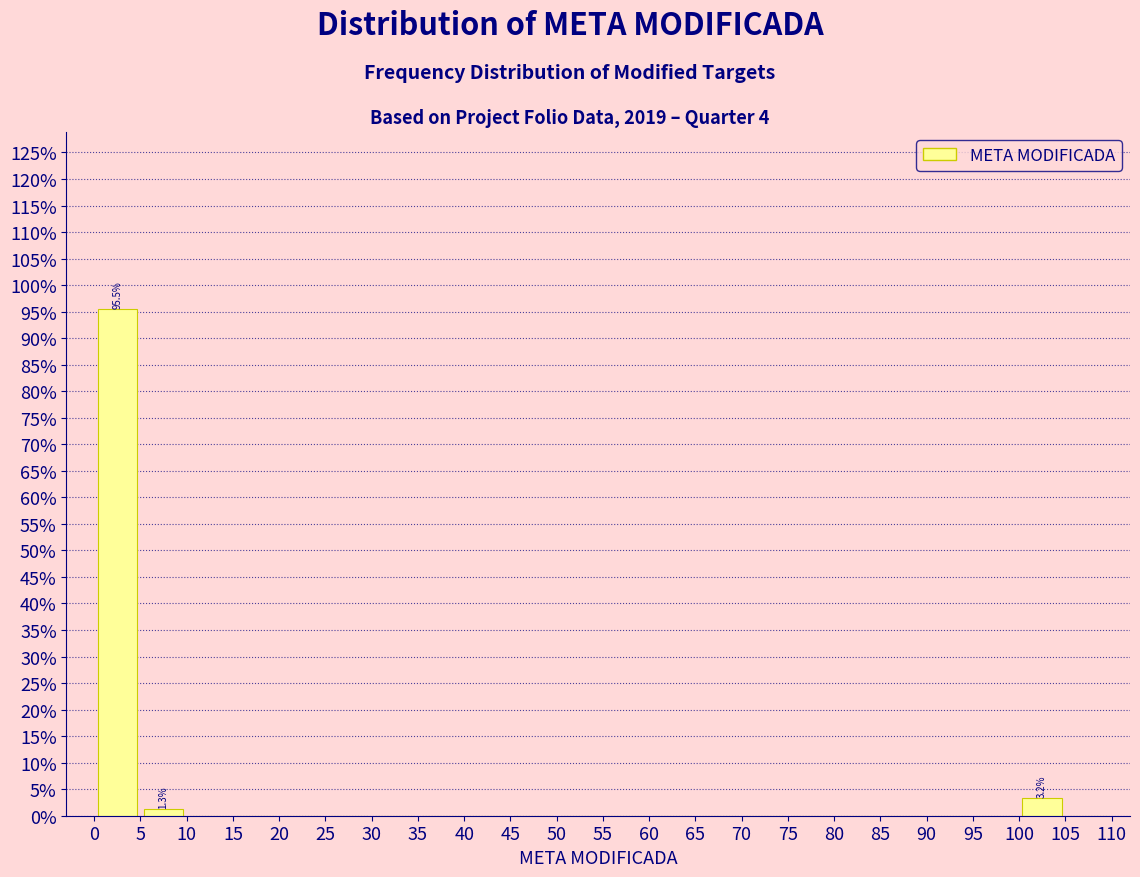

Which range on the x-axis has the tallest bar?

0 to 5